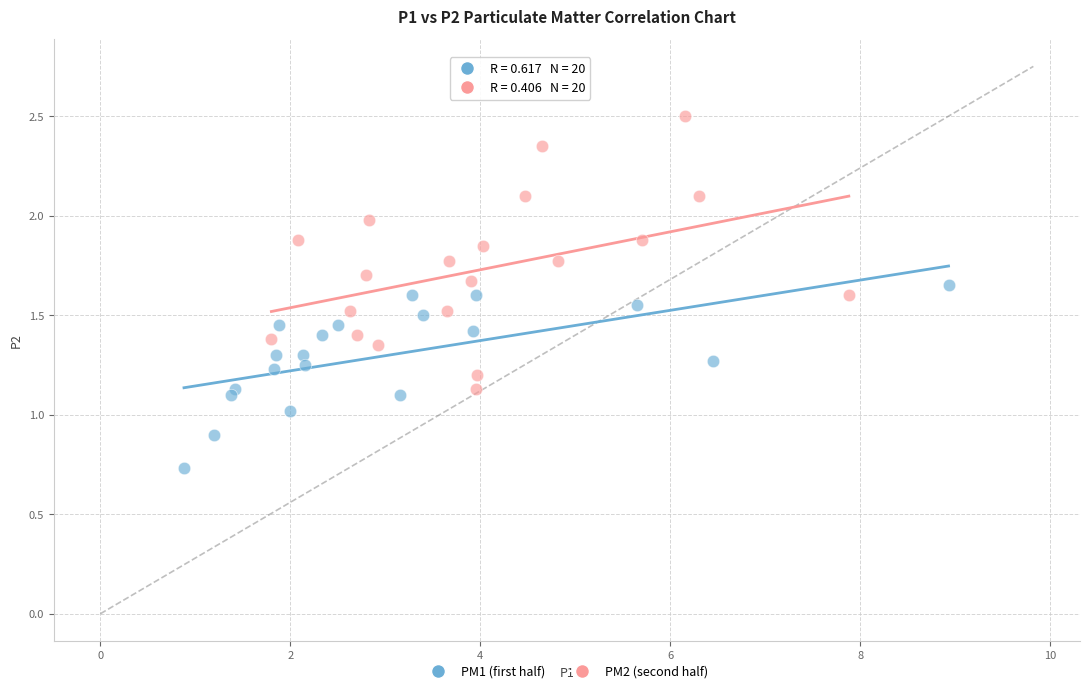

Which series reaches the minimum Y coordinate?

PM1 (first half)